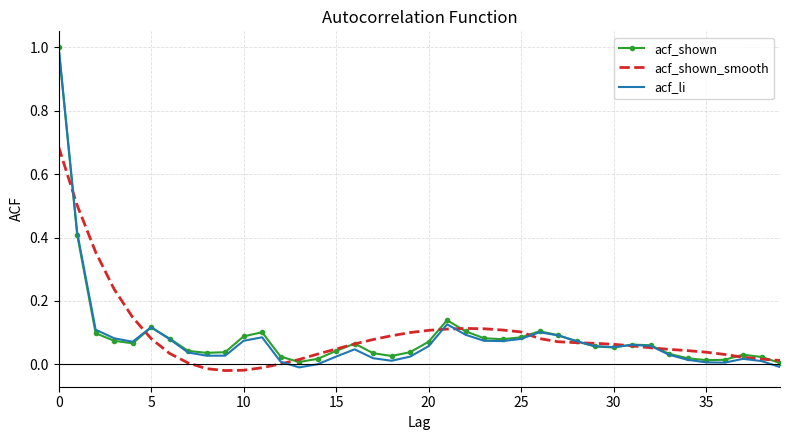

Which series has the largest range (max minus min)?

acf_li